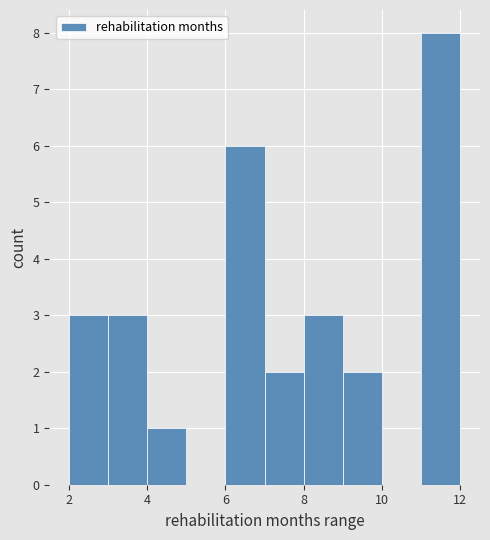

Reading left to right, transcribe this chart: for each bar, give the range it covers on the x-axis and its height. The values are not printed on the chart, so give them approximately, as read against the axis.

2 to 3: 3
3 to 4: 3
4 to 5: 1
5 to 6: 0
6 to 7: 6
7 to 8: 2
8 to 9: 3
9 to 10: 2
10 to 11: 0
11 to 12: 8